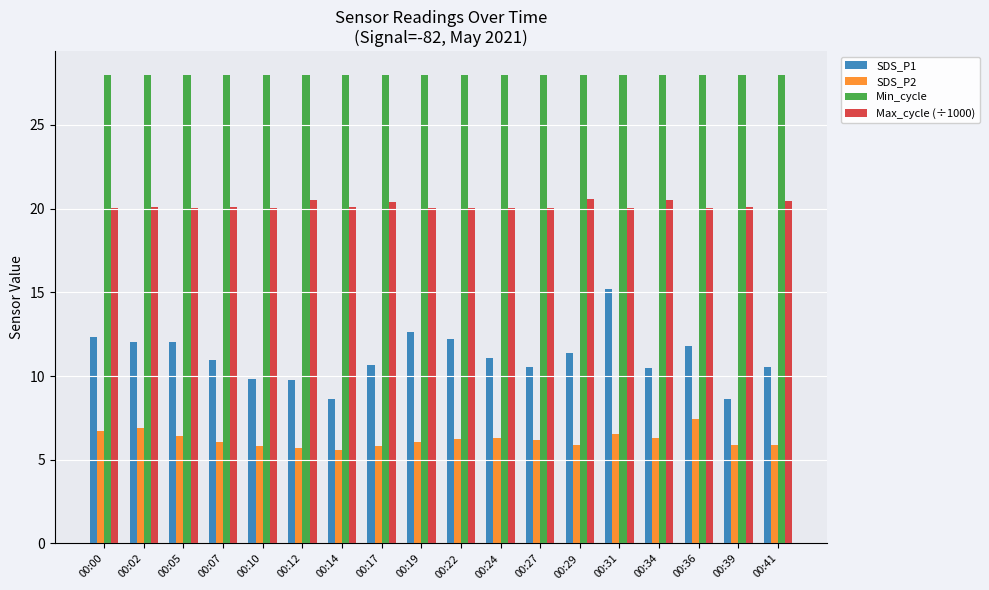

What are all the series names shown in the legend?

SDS_P1, SDS_P2, Min_cycle, Max_cycle (÷1000)